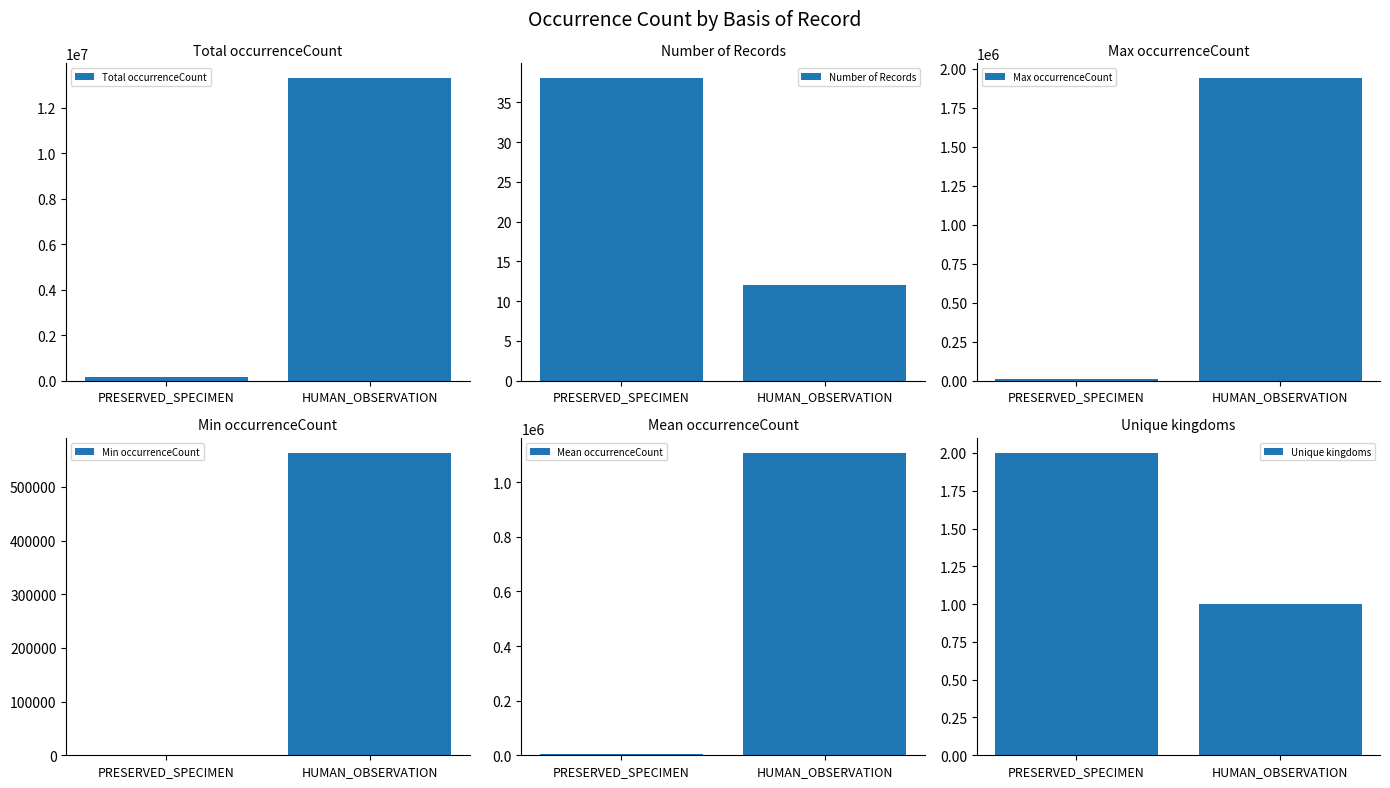

Read the Mean occurrenceCount value at PRESERVED_SPECIMEN.

4430.8